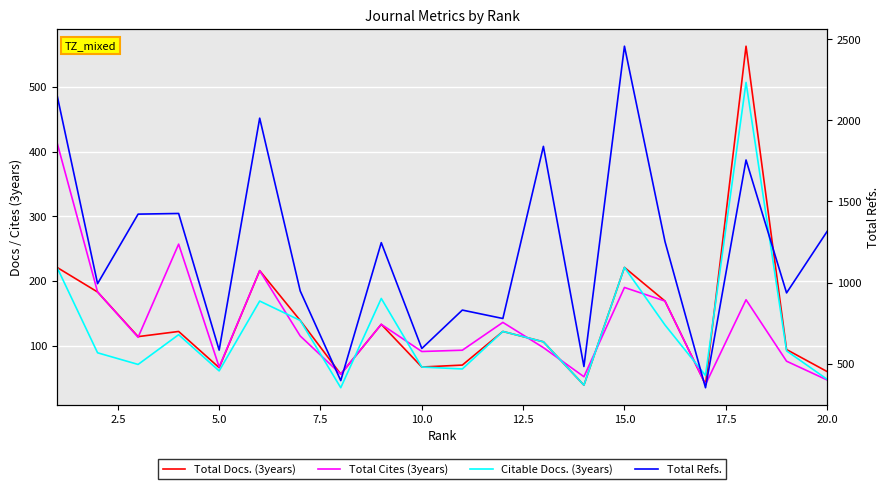

What is the average value of the Total Refs. series?

1189